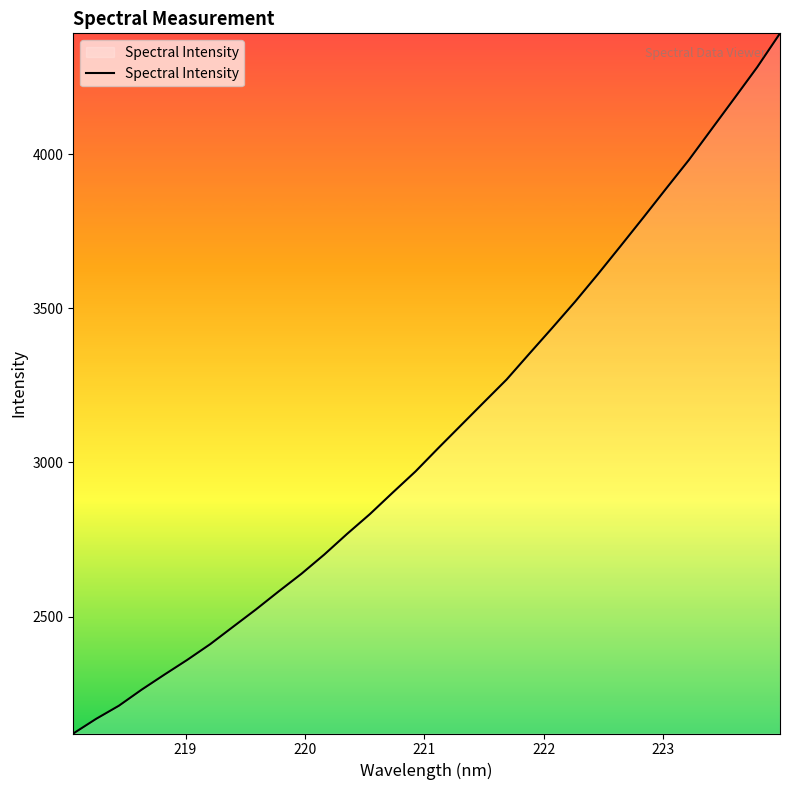

What is the smallest value displayed?

2120.4